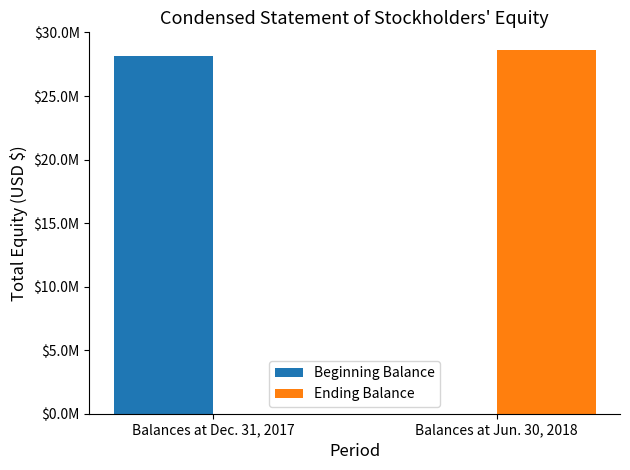

Does the chart contain stacked bars?

No